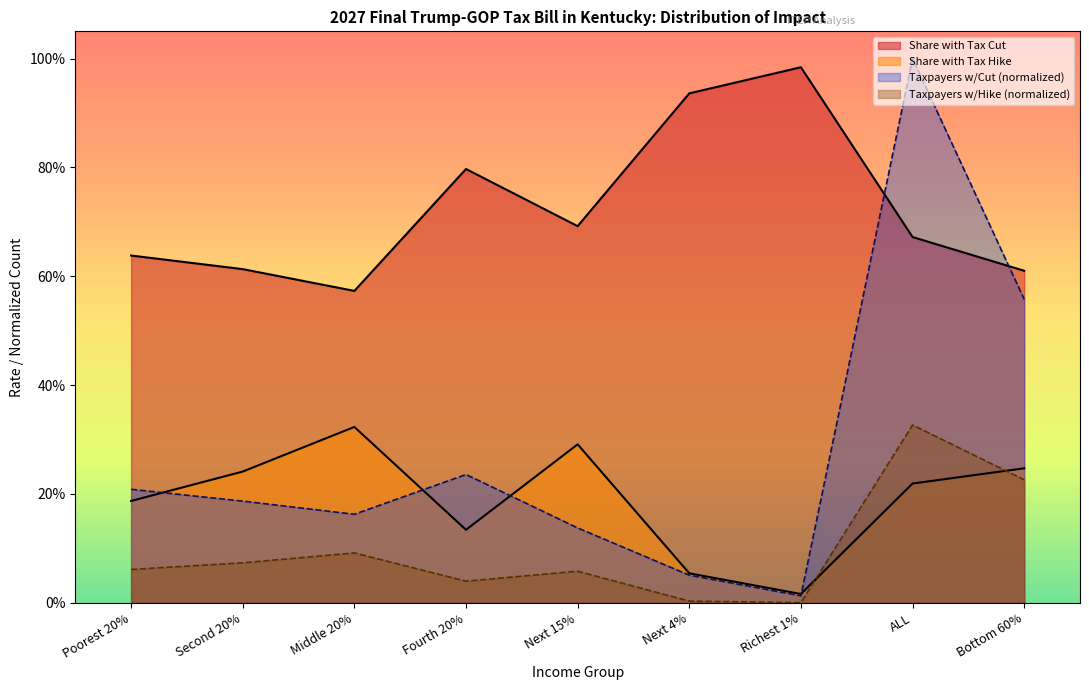

True or false: Share with Tax Hike has a value of 0.2 at Bottom 60%.

True